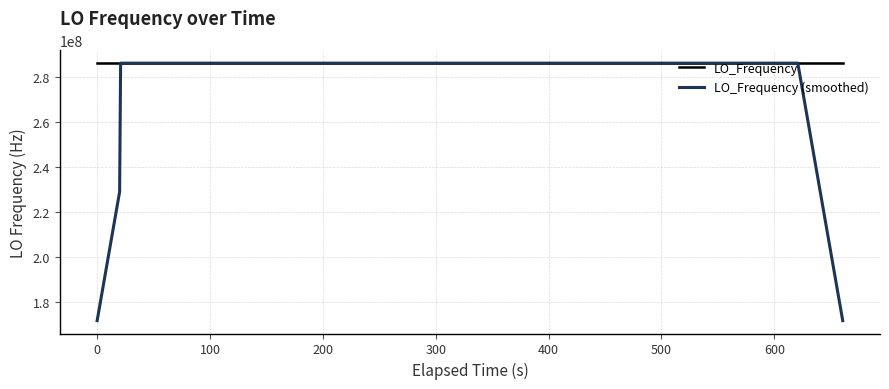

How many data points does each series have?

40